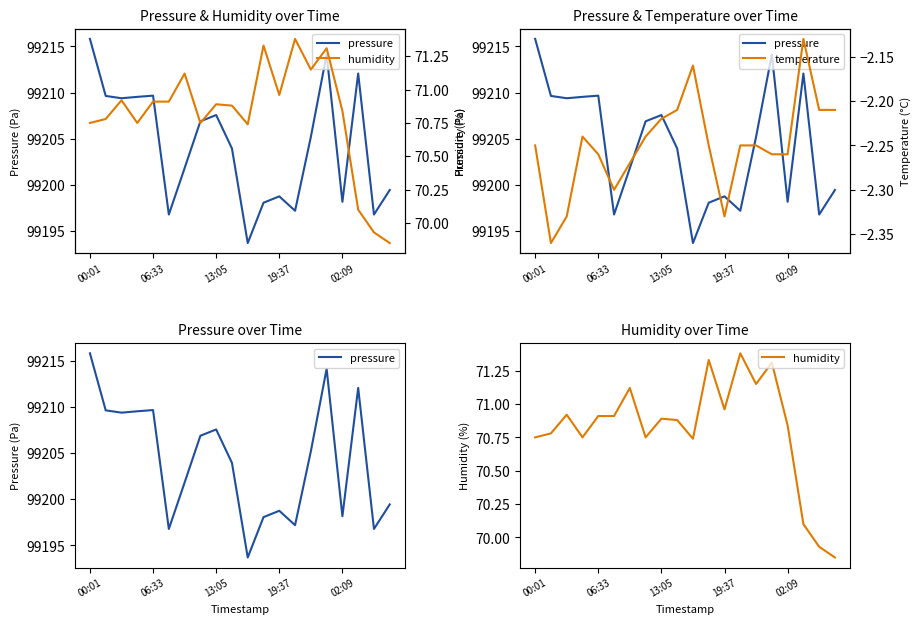

What is the difference between the pressure values at 11 and 16?

0.1